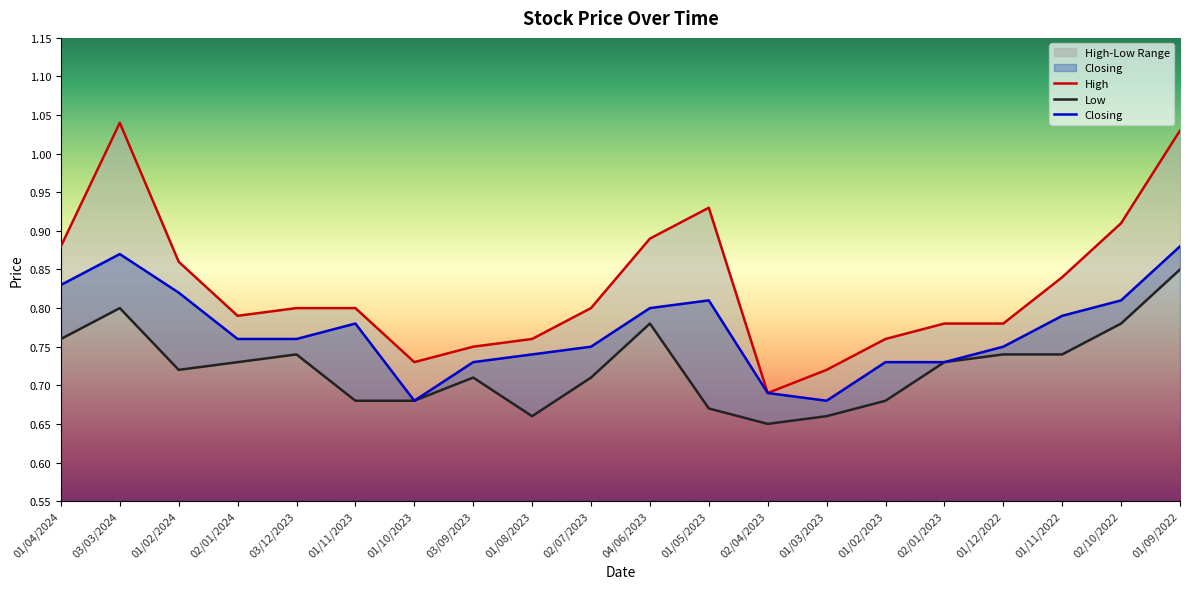

Between 02/10/2022 and 01/11/2023, which is larger?

02/10/2022